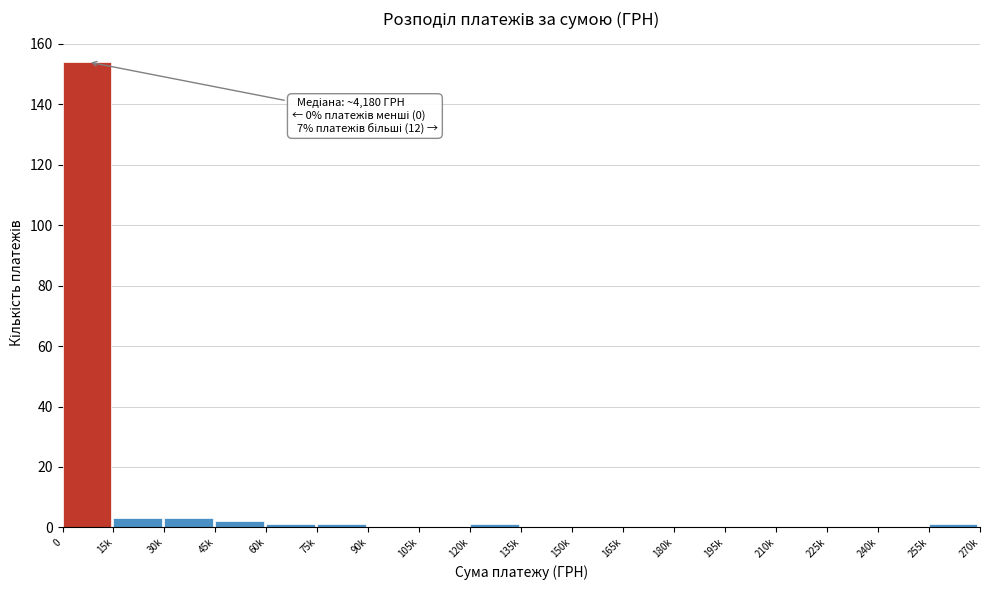

Reading left to right, transcribe all the data shown in this chart.

0=154	15k=3	30k=3	45k=2	60k=1	75k=1	90k=0	105k=0	120k=1	135k=0	150k=0	165k=0	180k=0	195k=0	210k=0	225k=0	240k=0	255k=1